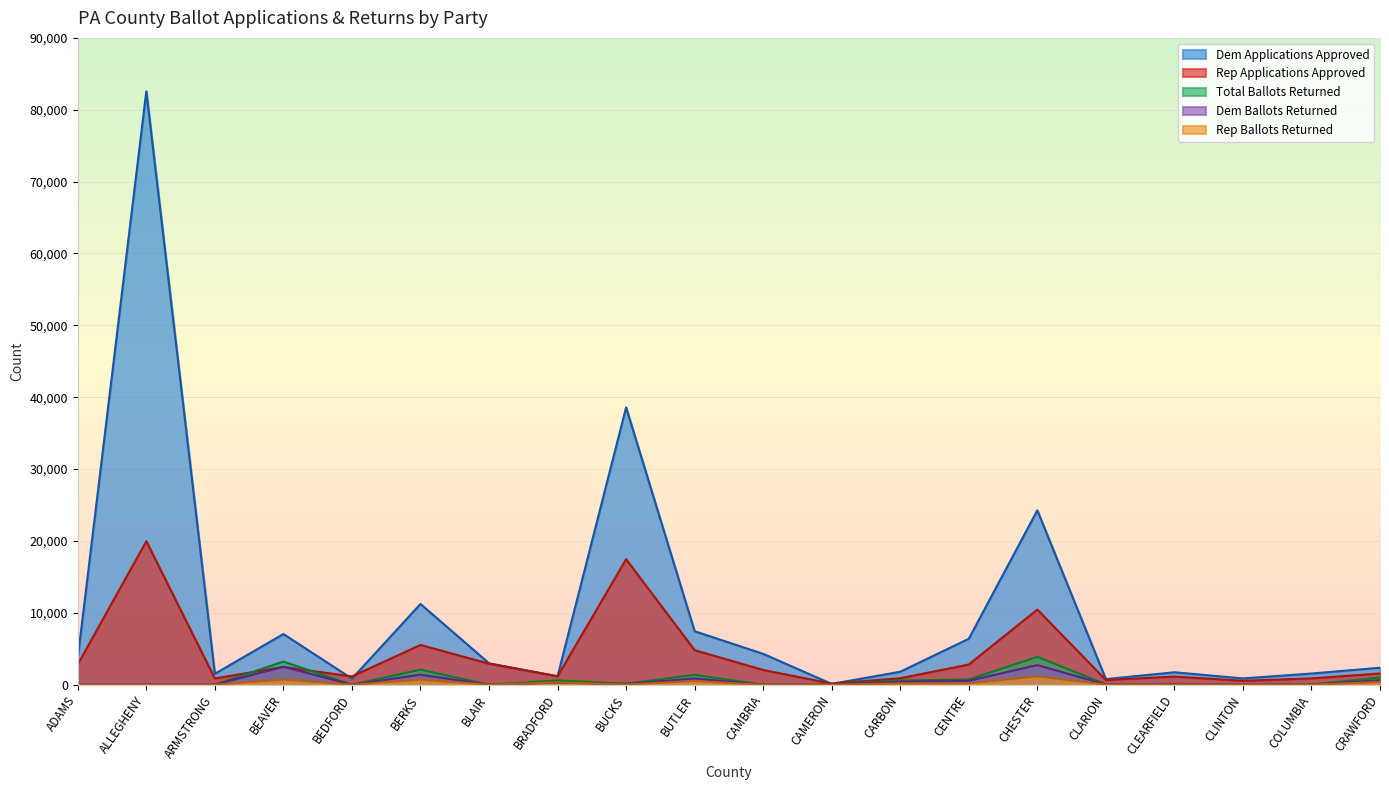

Is it true that Total Ballots Returned equals 96 at CLARION?

False